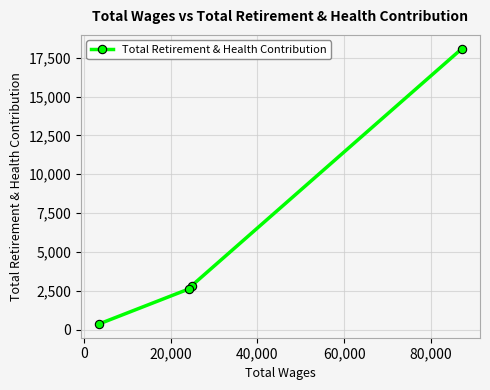

What is the value of the 2nd point from the left?

2635